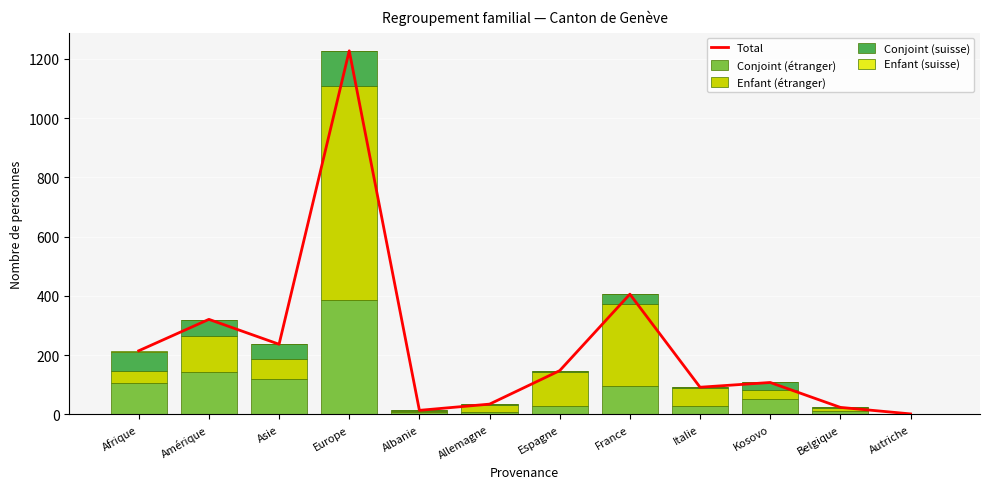

At which label is Total closest to 614?

France